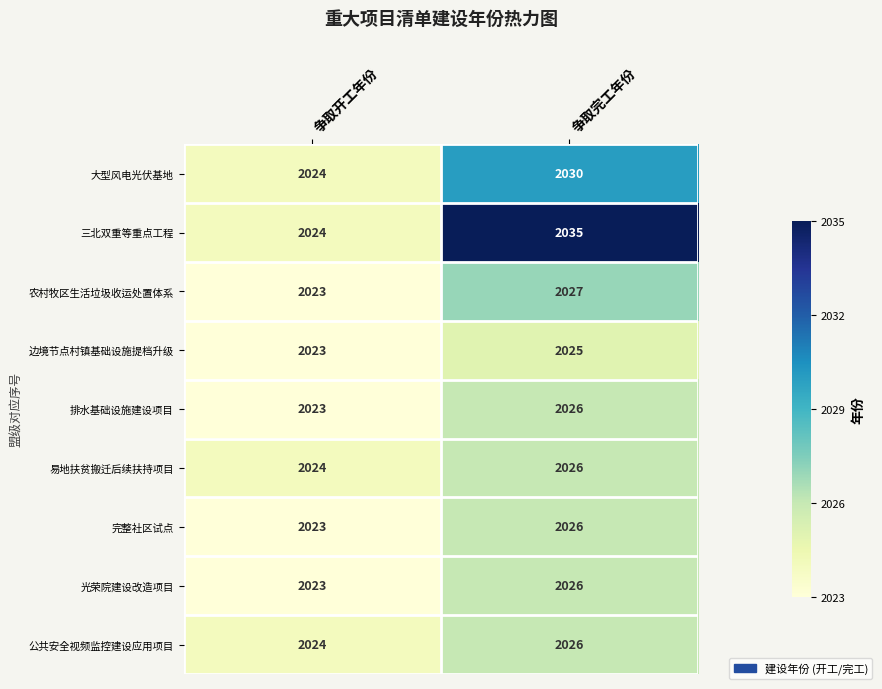

Which series has the largest total across all categories?

三北双重等重点工程